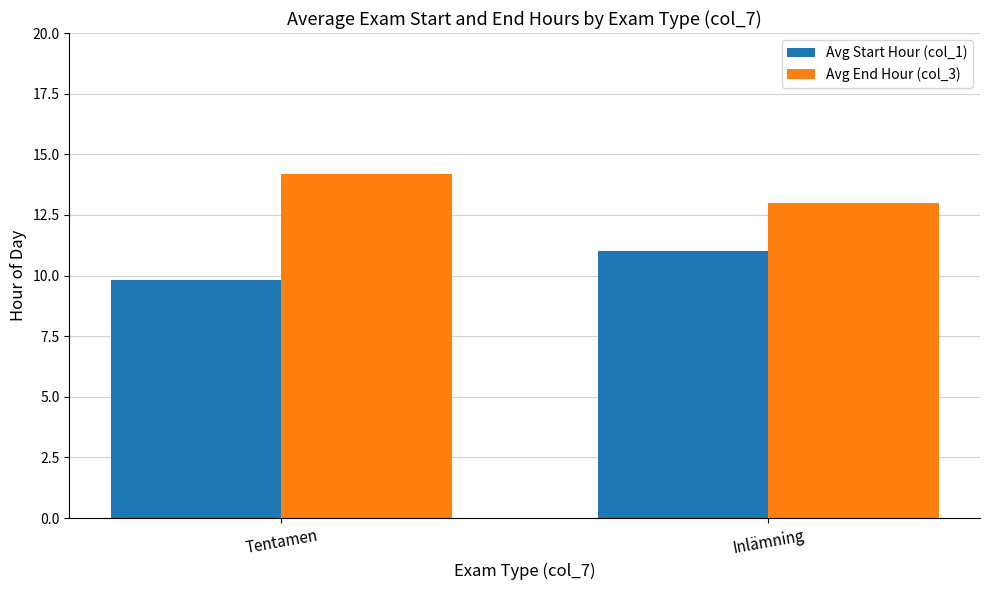

Reading right to left, transcribe all the data shown in this chart.

Avg Start Hour (col_1): Inlämning=11.0	Tentamen=9.8
Avg End Hour (col_3): Inlämning=13.0	Tentamen=14.2